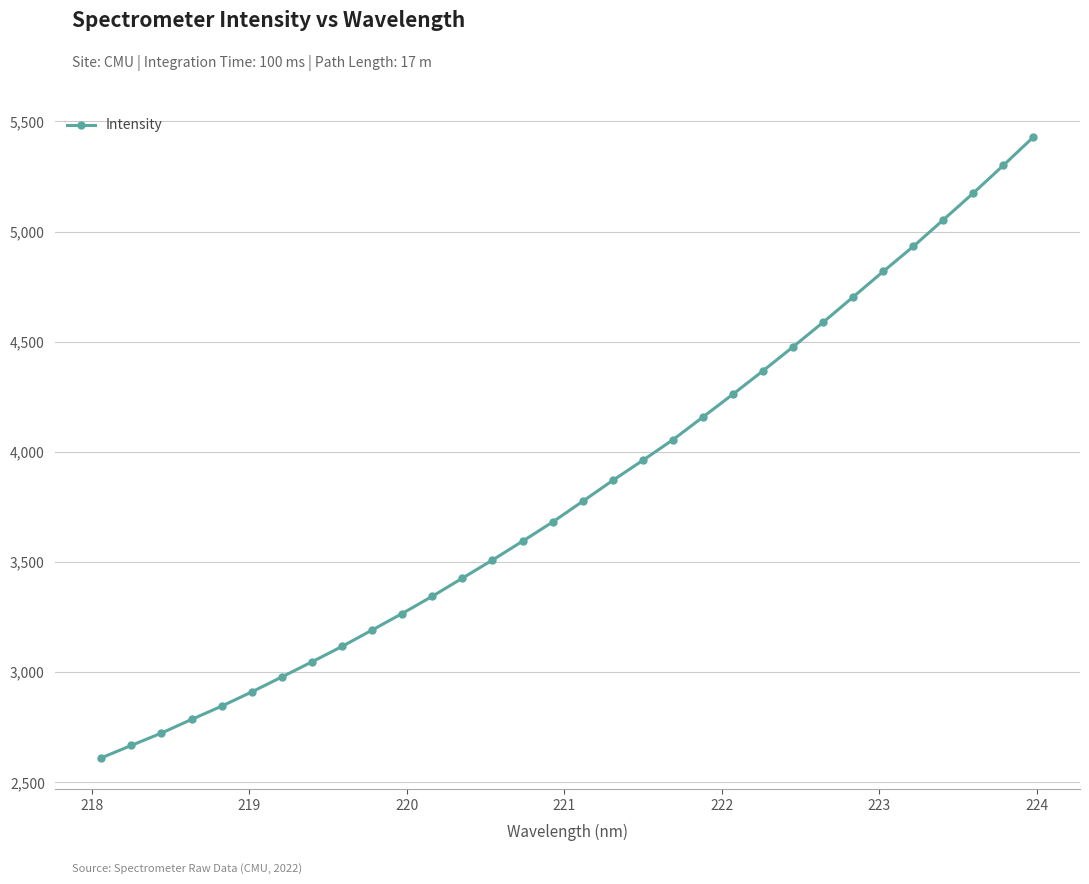

What is the difference between the maximum and minimum values?

2818.3